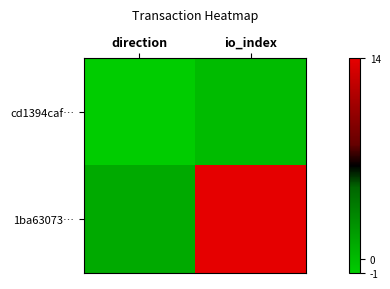

At how many categories does at least one series exceed 9?

1